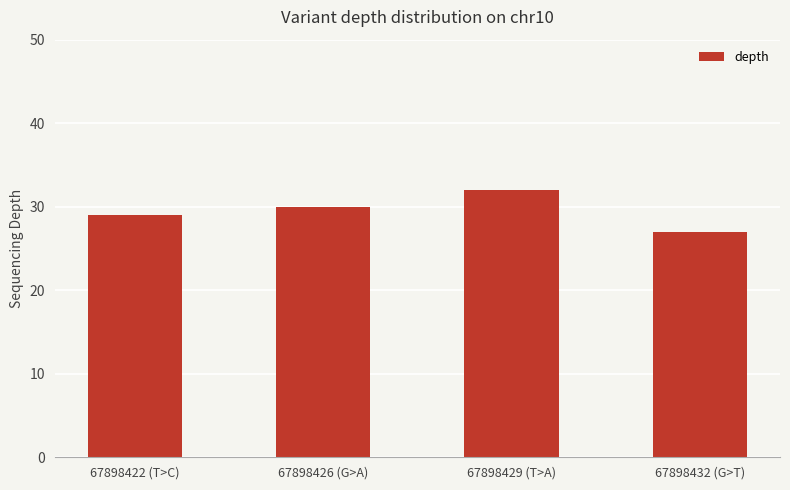

How many data points does each series have?

4